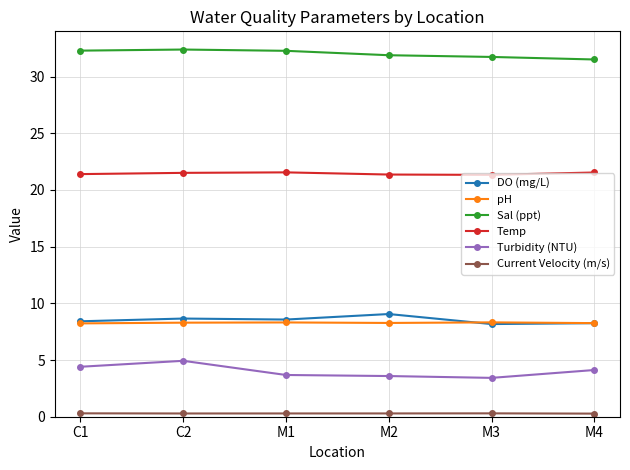

What is the maximum value shown in the chart?

32.4